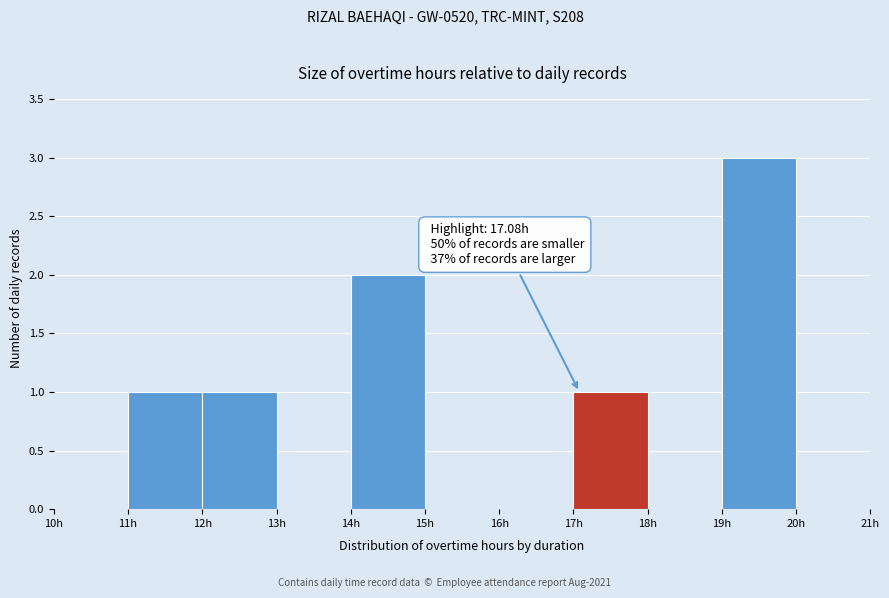

Which range on the x-axis has the tallest bar?

19 to 20